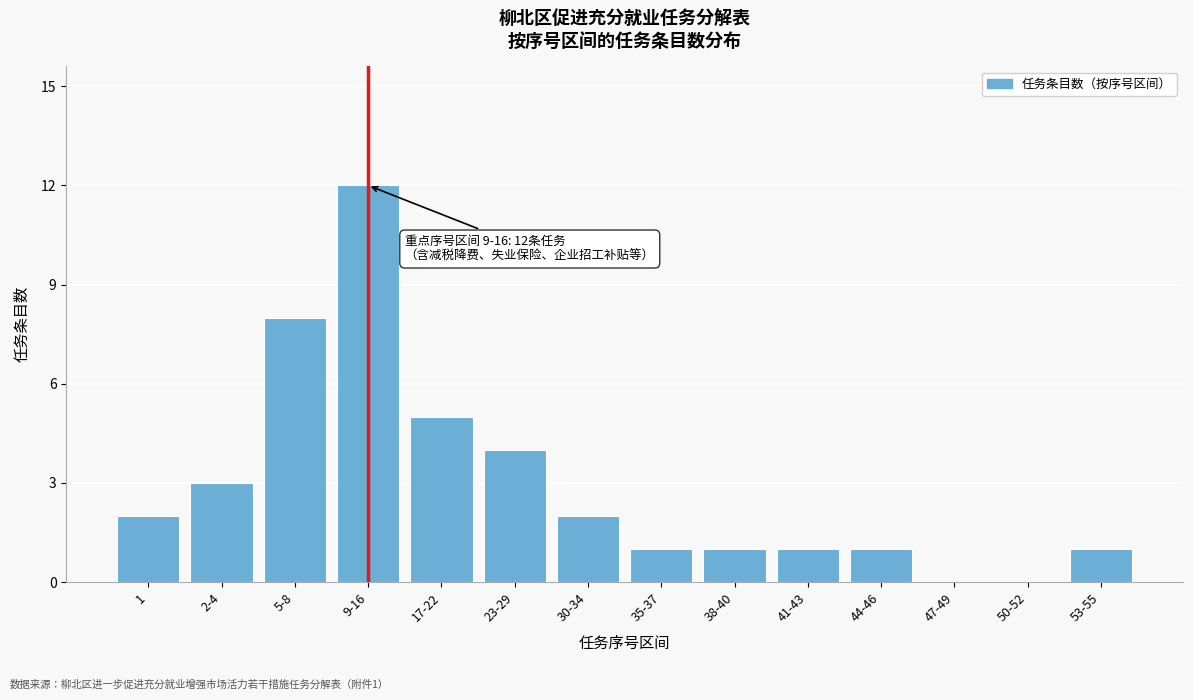

Reading left to right, transcribe all the data shown in this chart.

1=2	2-4=3	5-8=8	9-16=12	17-22=5	23-29=4	30-34=2	35-37=1	38-40=1	41-43=1	44-46=1	47-49=0	50-52=0	53-55=1